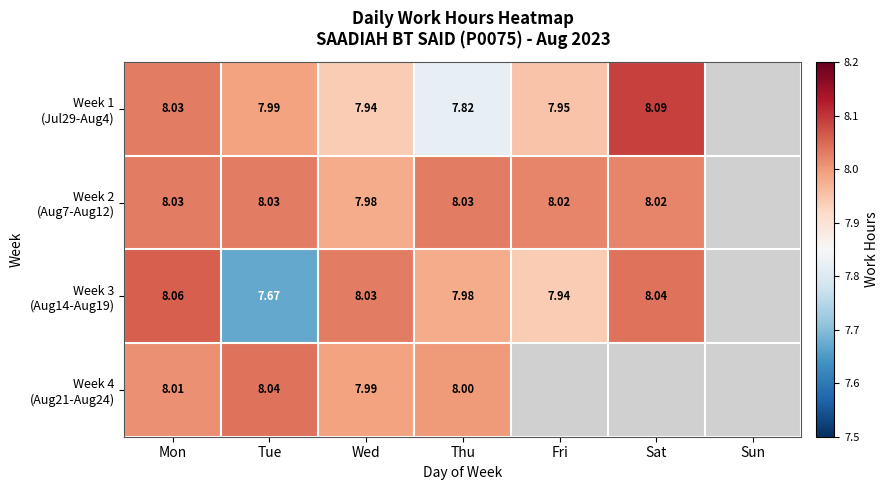

Which series has the largest total across all categories?

Week 2 (Aug7-Aug12)